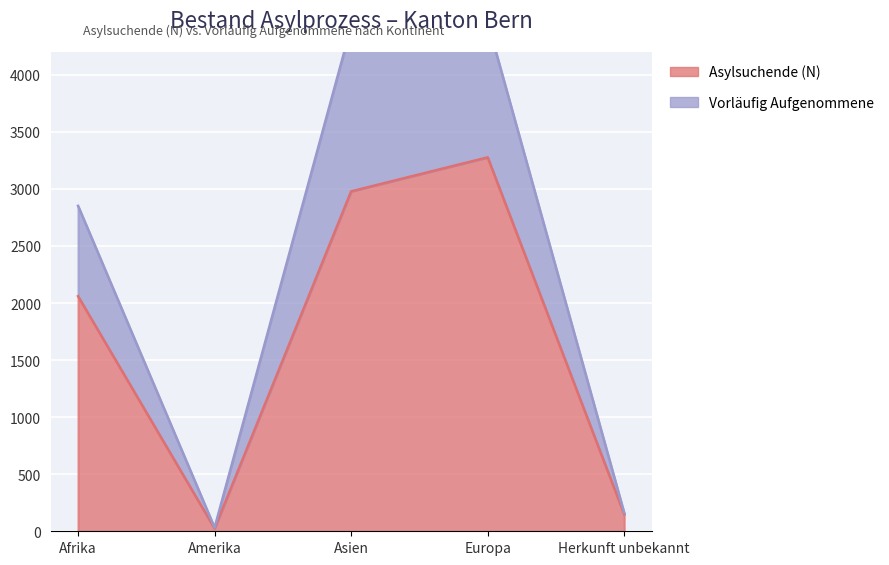

What is the label of the 1st point from the right?

Herkunft unbekannt